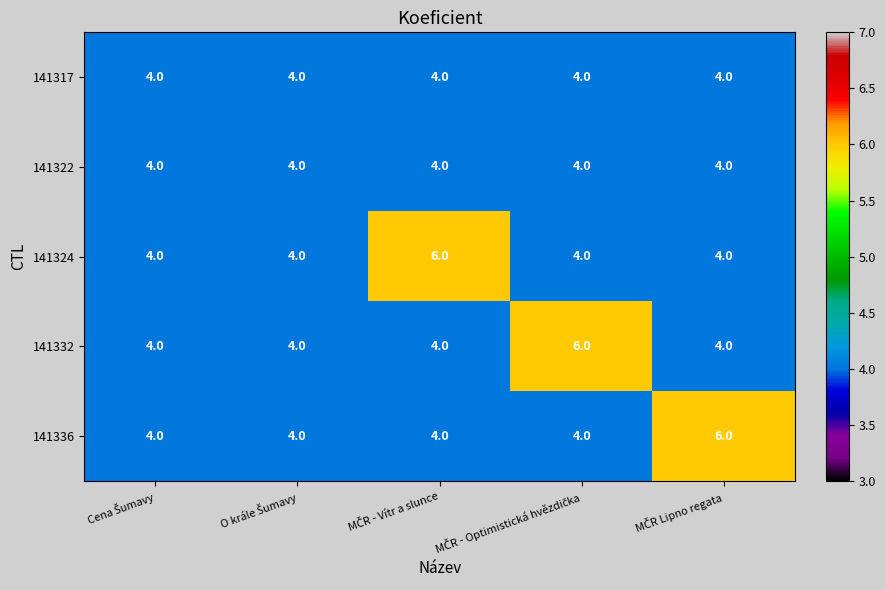

What is the minimum value shown in the chart?

4